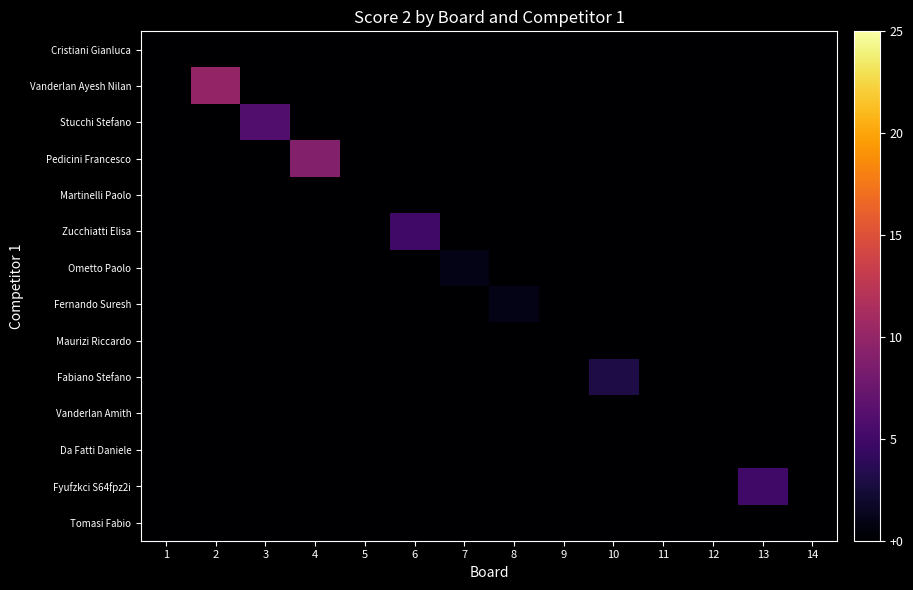

Reading right to left, what are all the values shown in this chart?

Cristiani Gianluca: 14=0	13=0	12=0	11=0	10=0	9=0	8=0	7=0	6=0	5=0	4=0	3=0	2=0	1=0
Vanderlan Ayesh Nilan: 14=0	13=0	12=0	11=0	10=0	9=0	8=0	7=0	6=0	5=0	4=0	3=0	2=10	1=0
Stucchi Stefano: 14=0	13=0	12=0	11=0	10=0	9=0	8=0	7=0	6=0	5=0	4=0	3=6	2=0	1=0
Pedicini Francesco: 14=0	13=0	12=0	11=0	10=0	9=0	8=0	7=0	6=0	5=0	4=9	3=0	2=0	1=0
Martinelli Paolo: 14=0	13=0	12=0	11=0	10=0	9=0	8=0	7=0	6=0	5=0	4=0	3=0	2=0	1=0
Zucchiatti Elisa: 14=0	13=0	12=0	11=0	10=0	9=0	8=0	7=0	6=5	5=0	4=0	3=0	2=0	1=0
Ometto Paolo: 14=0	13=0	12=0	11=0	10=0	9=0	8=0	7=1	6=0	5=0	4=0	3=0	2=0	1=0
Fernando Suresh: 14=0	13=0	12=0	11=0	10=0	9=0	8=1	7=0	6=0	5=0	4=0	3=0	2=0	1=0
Maurizi Riccardo: 14=0	13=0	12=0	11=0	10=0	9=0	8=0	7=0	6=0	5=0	4=0	3=0	2=0	1=0
Fabiano Stefano: 14=0	13=0	12=0	11=0	10=3	9=0	8=0	7=0	6=0	5=0	4=0	3=0	2=0	1=0
Vanderlan Amith: 14=0	13=0	12=0	11=0	10=0	9=0	8=0	7=0	6=0	5=0	4=0	3=0	2=0	1=0
Da Fatti Daniele: 14=0	13=0	12=0	11=0	10=0	9=0	8=0	7=0	6=0	5=0	4=0	3=0	2=0	1=0
Fyufzkci S64fpz2i: 14=0	13=5	12=0	11=0	10=0	9=0	8=0	7=0	6=0	5=0	4=0	3=0	2=0	1=0
Tomasi Fabio: 14=0	13=0	12=0	11=0	10=0	9=0	8=0	7=0	6=0	5=0	4=0	3=0	2=0	1=0